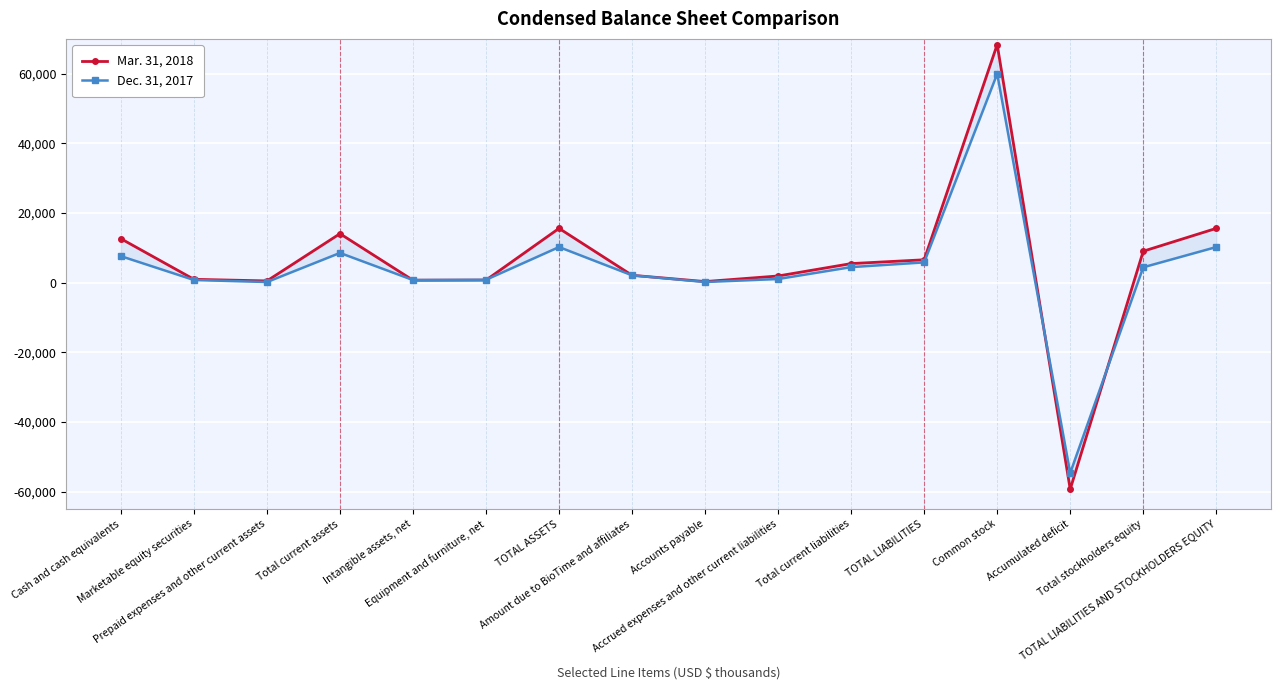

Which series has the largest range (max minus min)?

Mar. 31, 2018